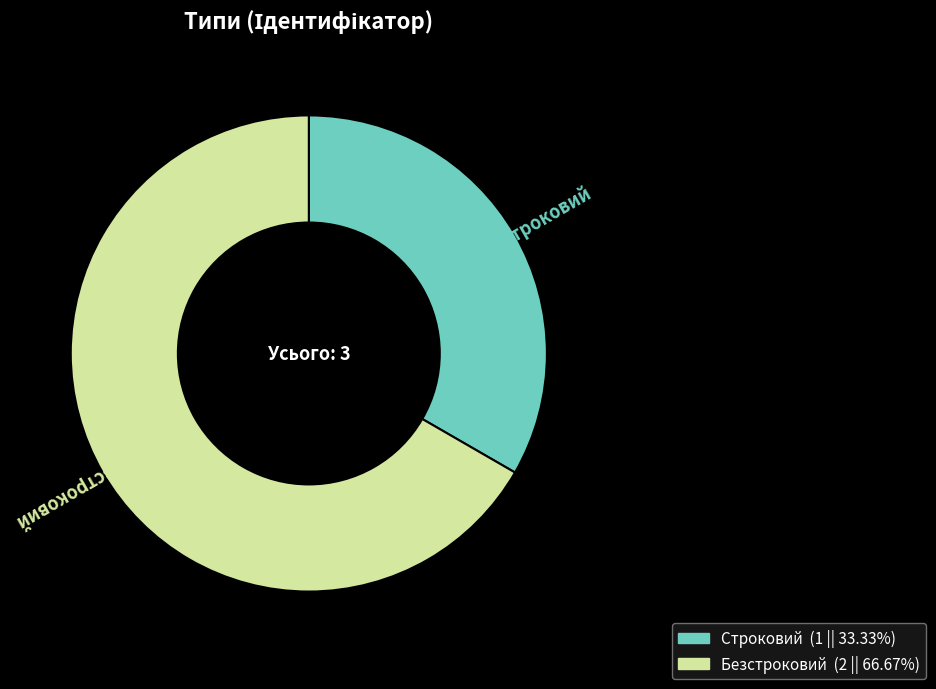

Rank the categories by value from lowest to highest.

Строковий, Безстроковий